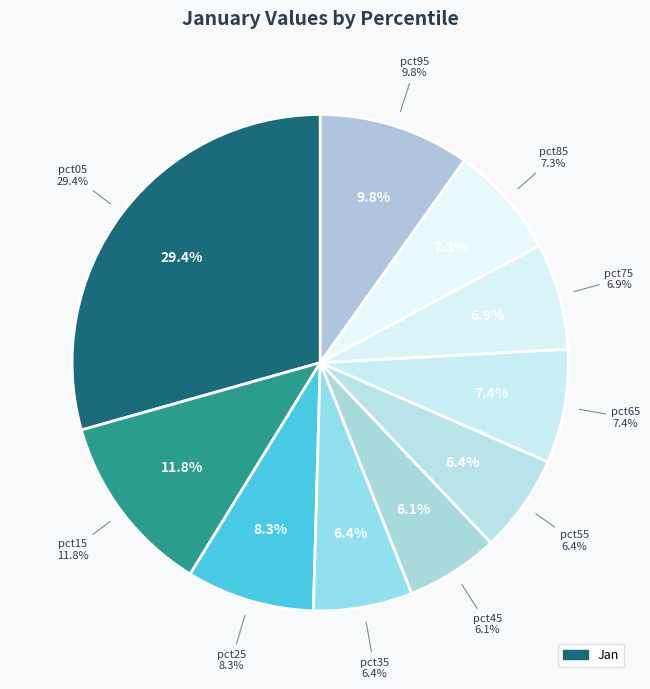

To the nearest percent, what is the difference between the largest and smallest slice percentages?

23%